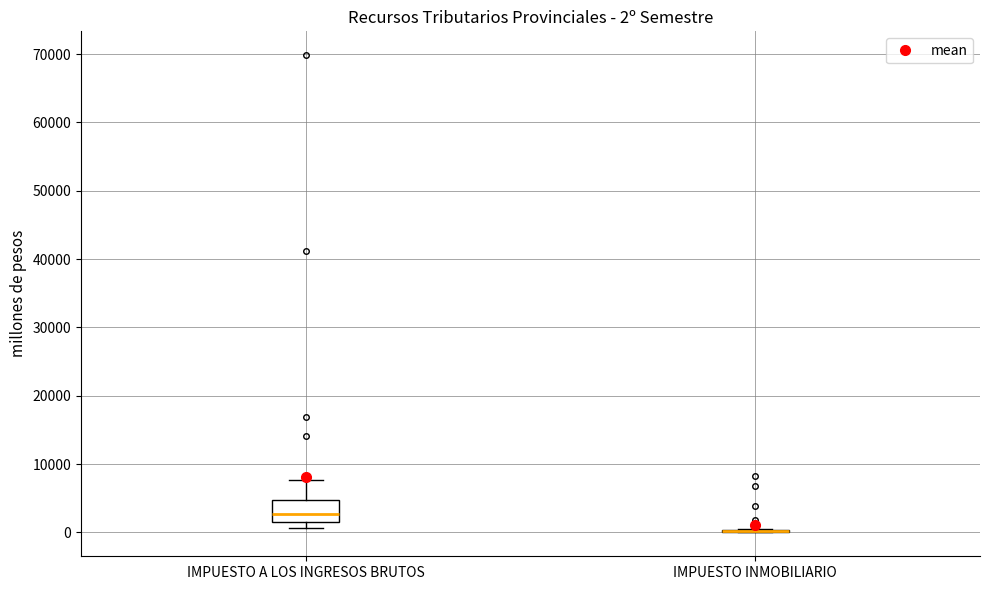

Which box is the tallest, from its lower edge to its upper edge?

IMPUESTO A LOS INGRESOS BRUTOS